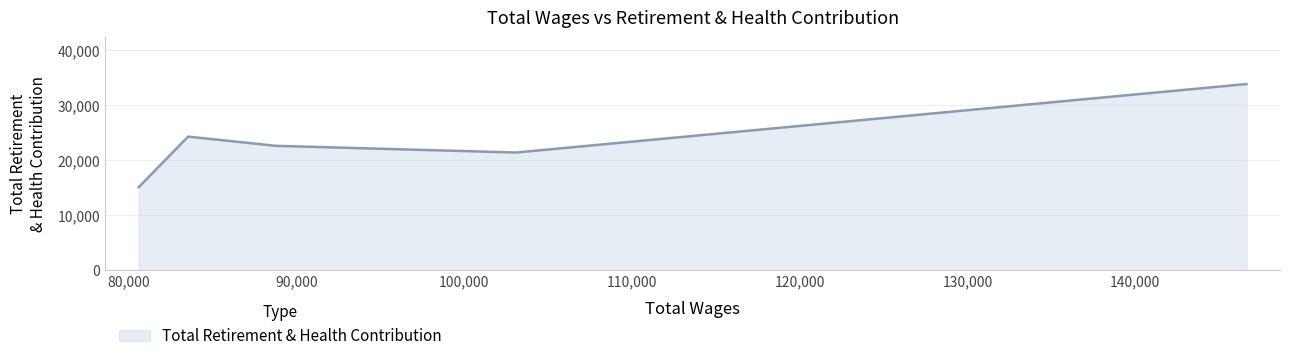

What is the change in value from 88765.0 to 83531.0?

+1675